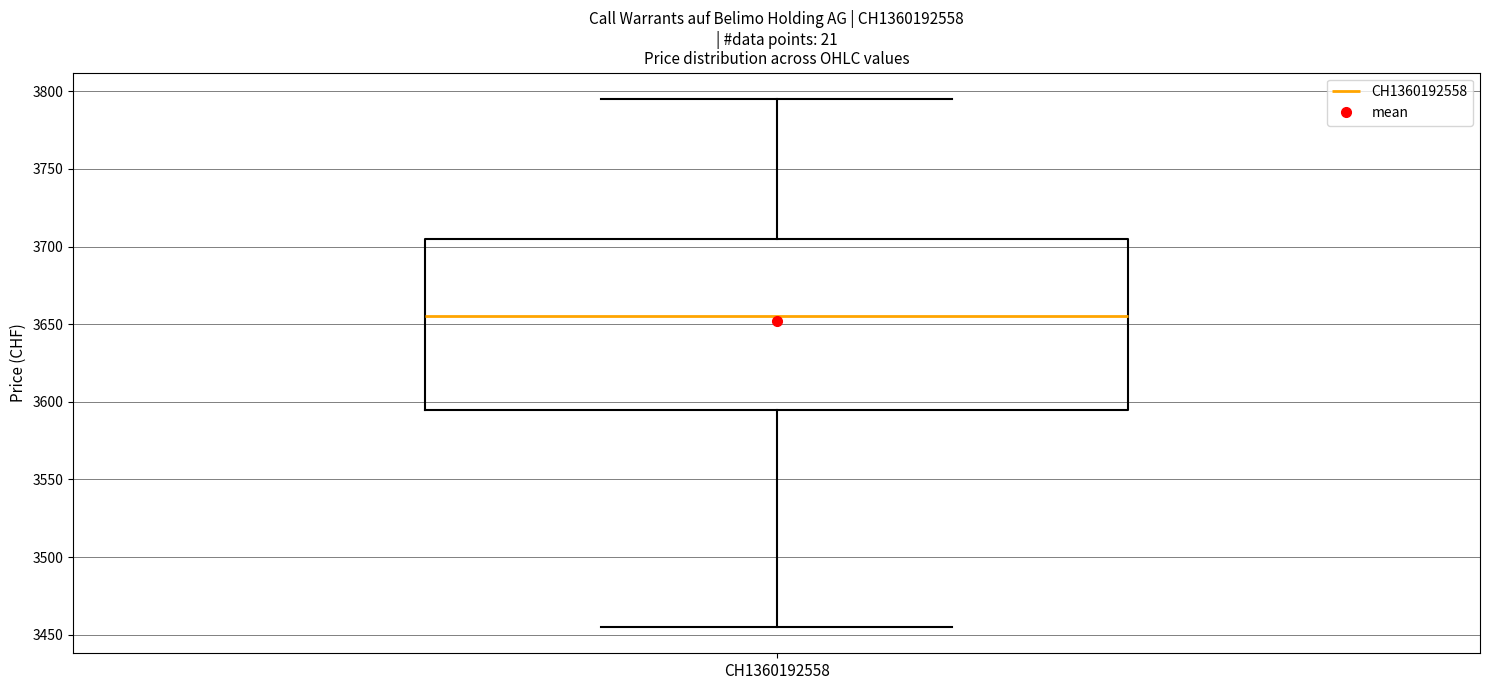

Transcribe this box plot: give where the median line is, the range the box spans, and where the two whiskers end, as read against the y-axis. The values are not printed on the chart, so give them approximately, as read against the axis.

median 3655, box 3595 to 3705, whiskers 3455 to 3795